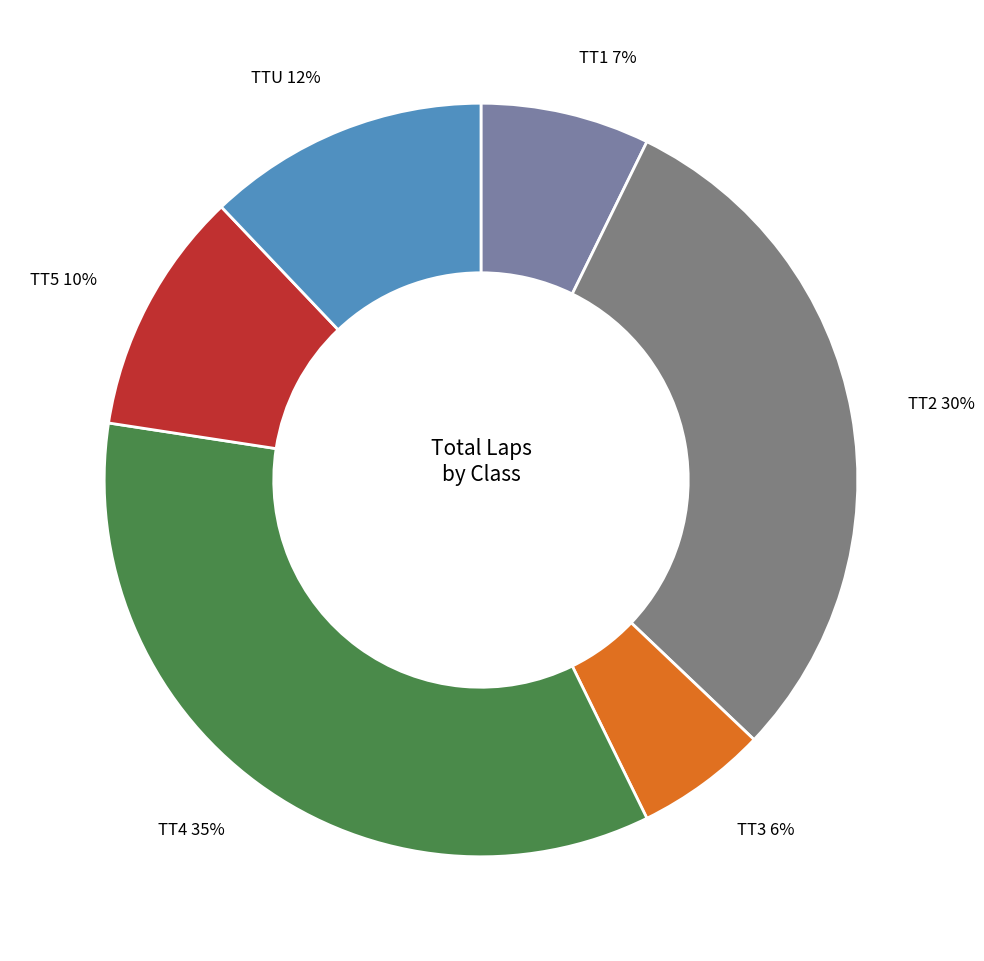

To the nearest percent, what is the difference between the TTU and TT4 slice percentages?

23%